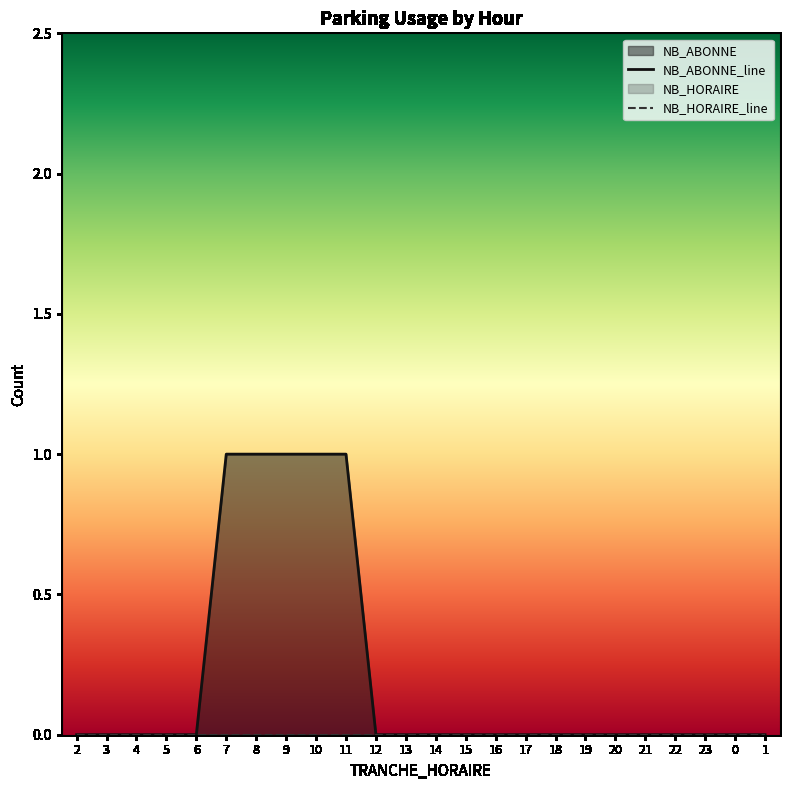

Between 5 and 14, which is larger?

5